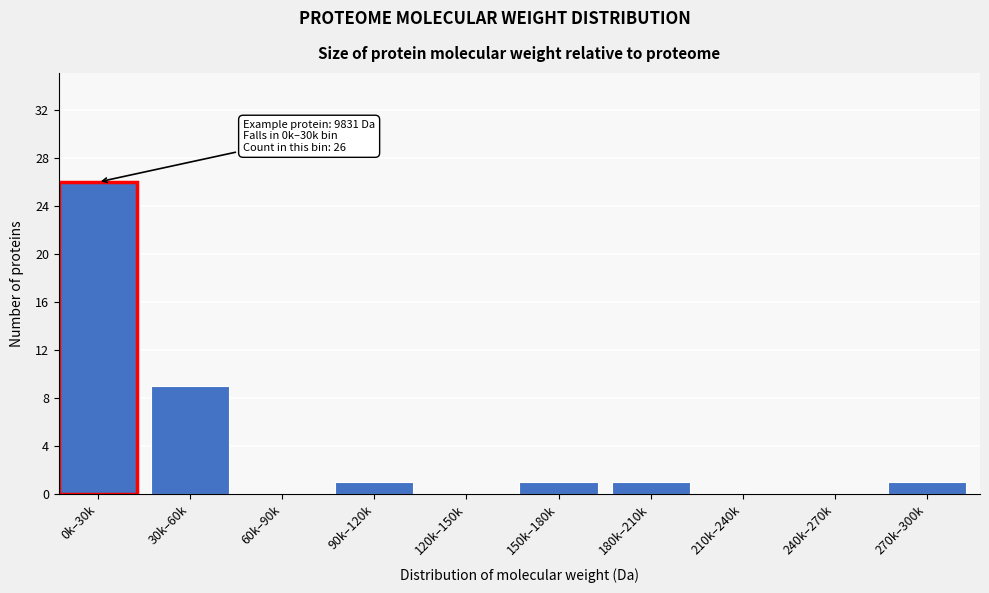

Reading left to right, transcribe all the data shown in this chart.

0k–30k=26	30k–60k=9	60k–90k=0	90k–120k=1	120k–150k=0	150k–180k=1	180k–210k=1	210k–240k=0	240k–270k=0	270k–300k=1